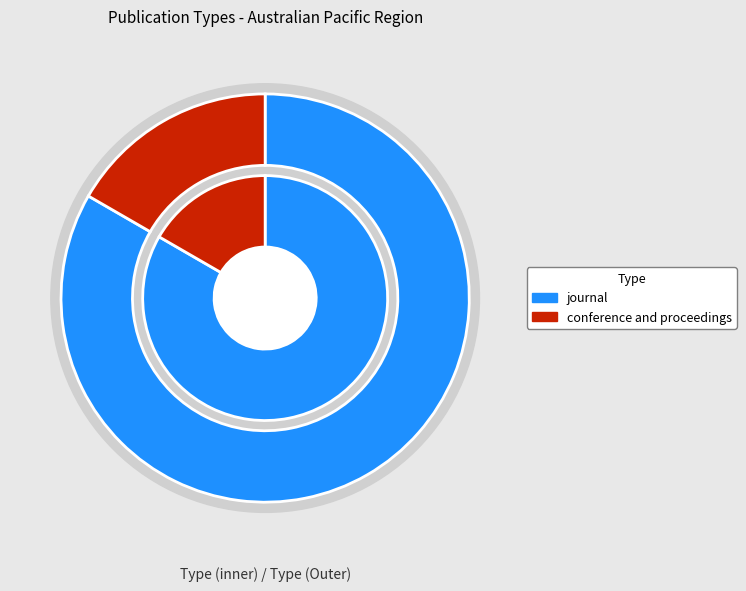

To the nearest percent, what portion does journal represent?

83%